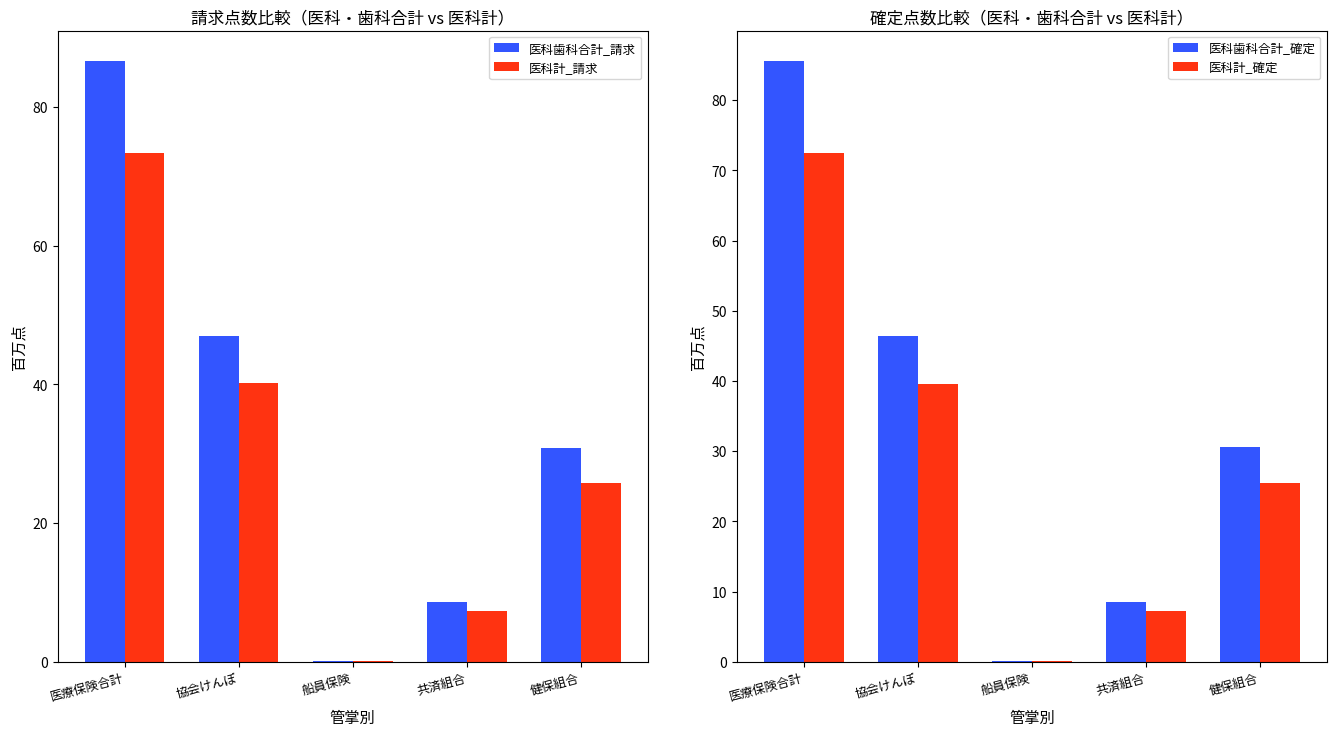

Between 医療保険合計 and 共済組合, which series saw the biggest shift?

医科歯科合計_請求